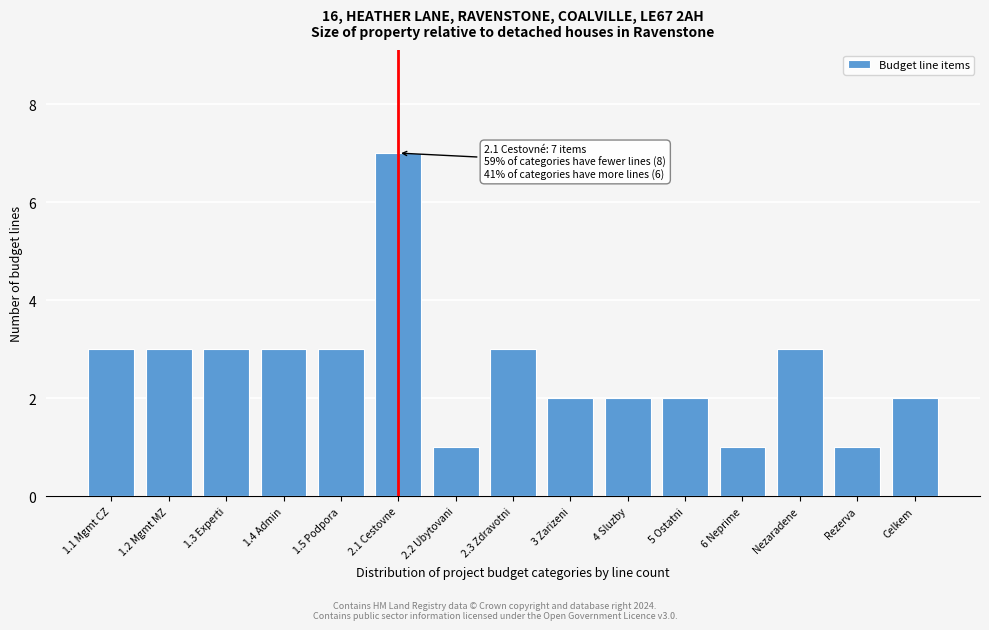

Reading left to right, transcribe all the data shown in this chart.

3	3	3	3	3	7	1	3	2	2	2	1	3	1	2